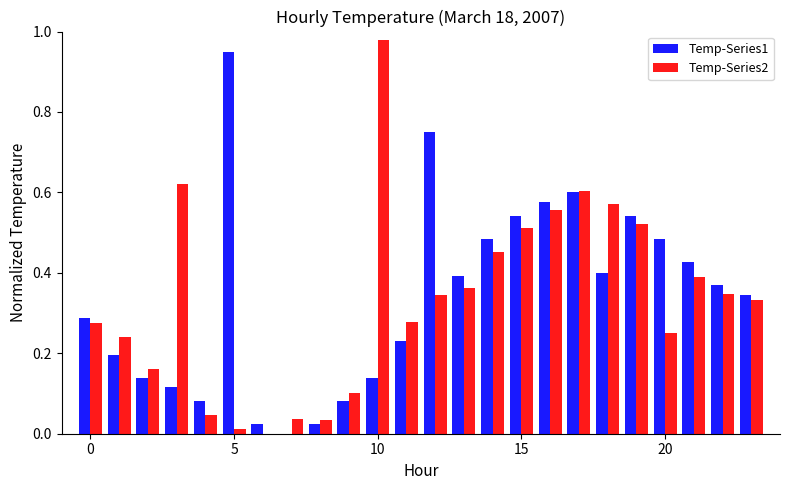

What is the sum of all Temp-Series2 values?

8.0